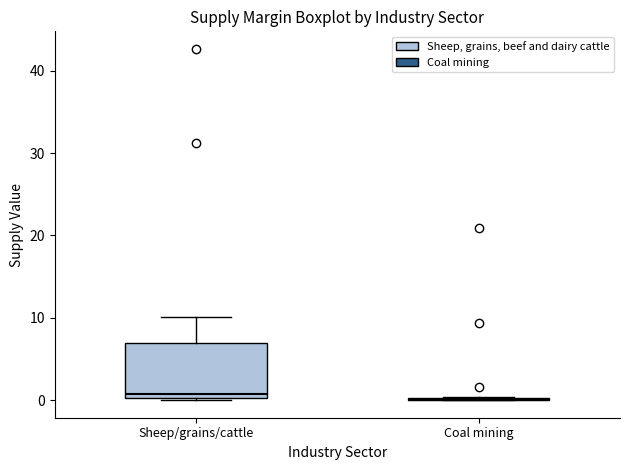

Reading left to right, transcribe this box plot: for each box, give where its median line is, the range the box spans, and where its two whiskers end, as read against the y-axis. The values are not printed on the chart, so give them approximately, as read against the axis.

Sheep/grains/cattle: median 1, box 0 to 7, whiskers 0 to 10
Coal mining: box collapsed to a line at 0, whiskers 0 to 0